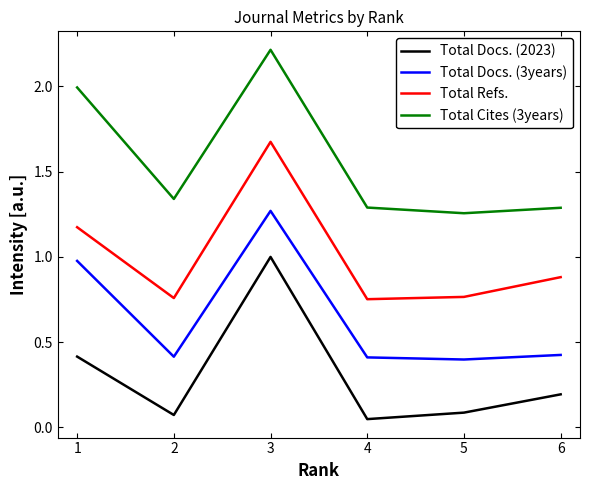

True or false: Total Refs. and Total Cites (3years) cross at least once.

False